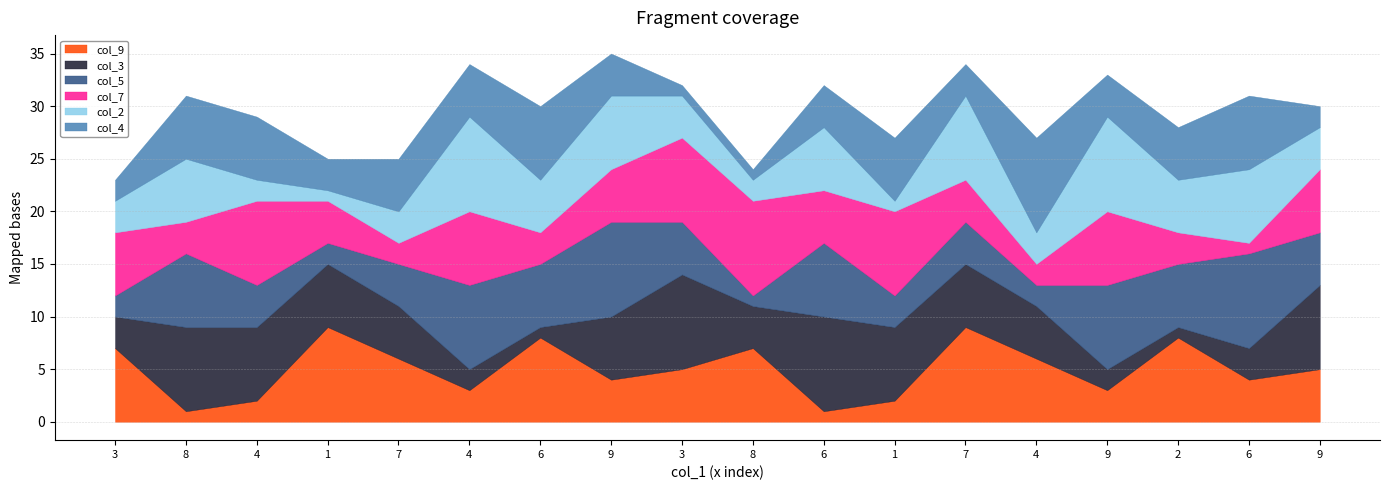

What are all the series names shown in the legend?

col_9, col_3, col_5, col_7, col_2, col_4